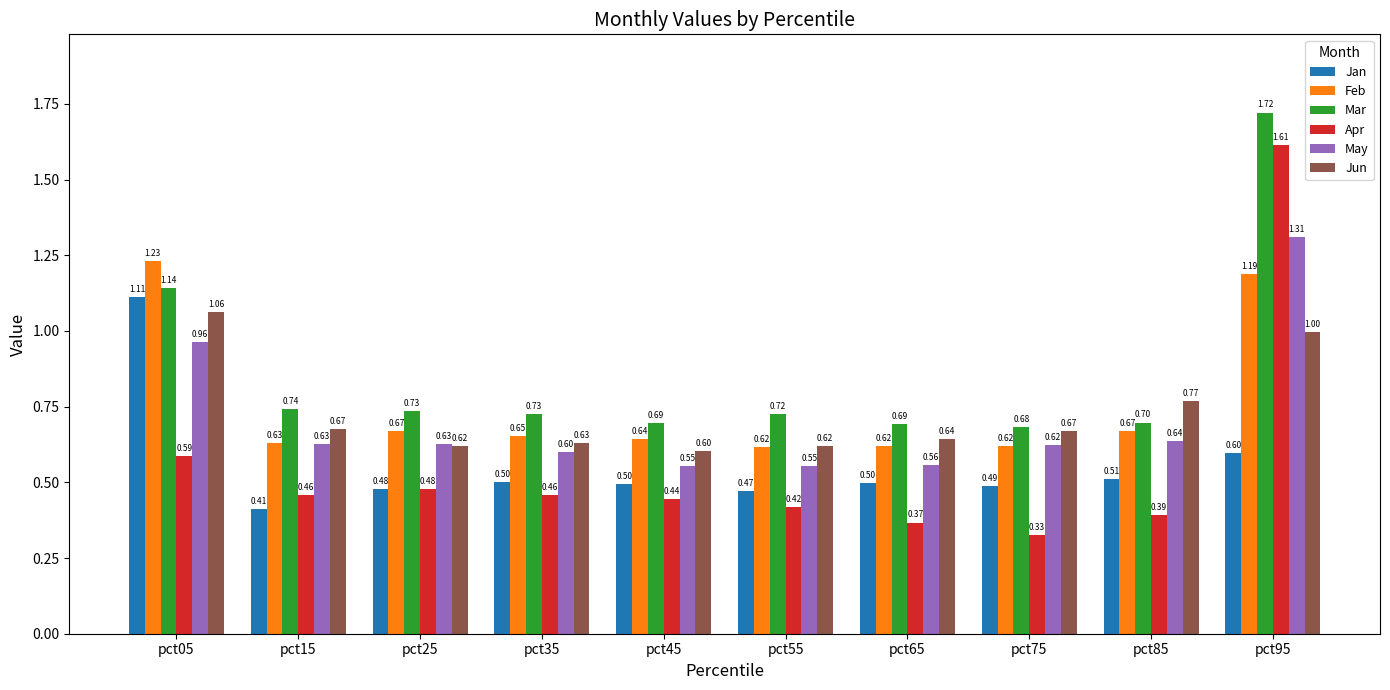

Rank the series by their maximum value, from highest to lowest.

Mar, Apr, May, Feb, Jan, Jun